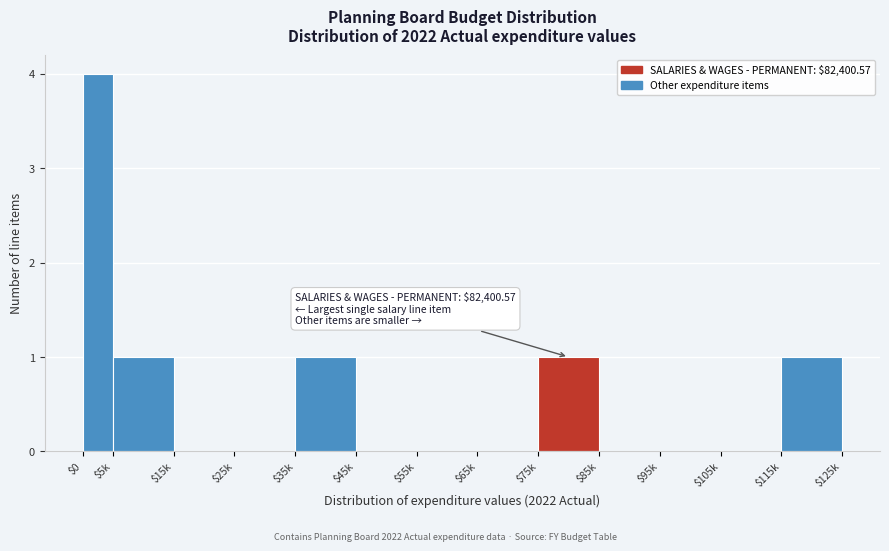

What is the greatest value displayed?

4